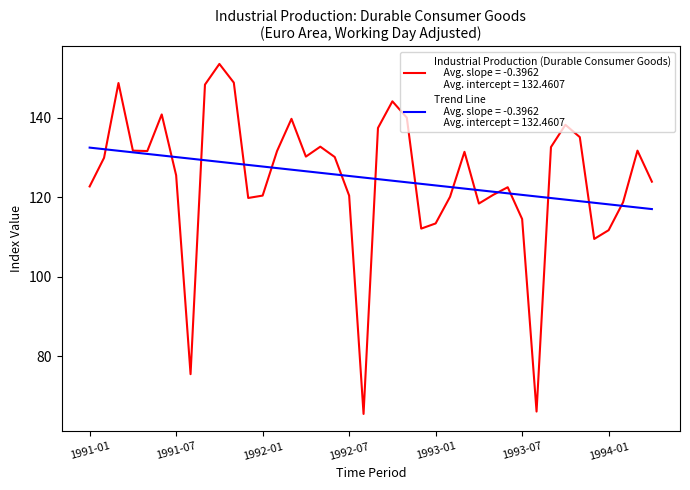

What is the maximum value shown in the chart?

153.5